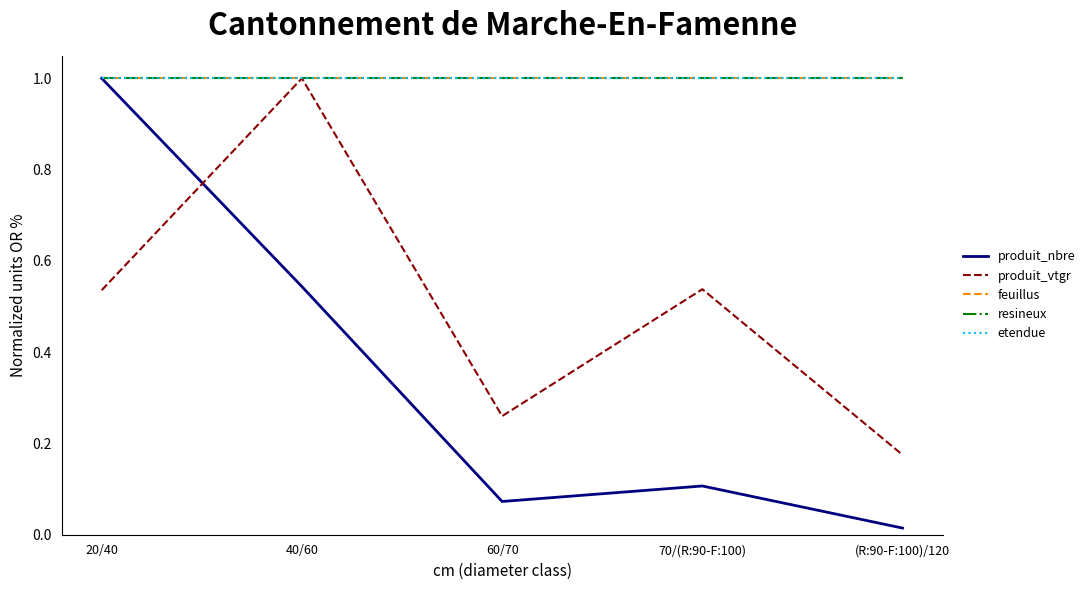

What is the label of the 1st point from the right?

(R:90-F:100)/120